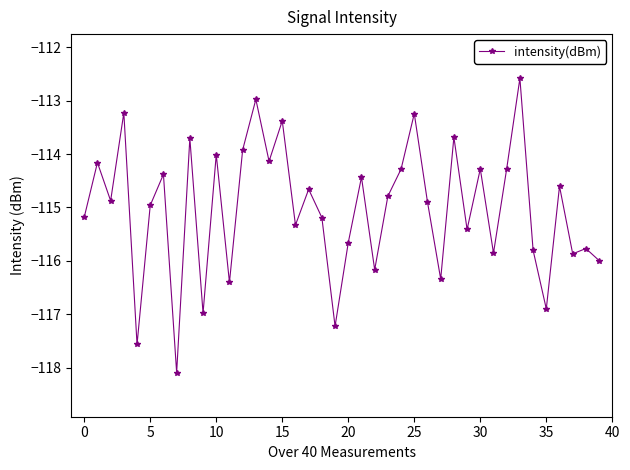

What is the greatest value displayed?

-112.6